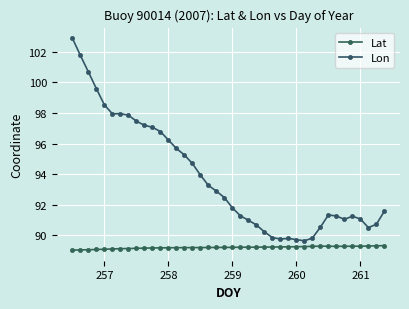

Which series has the largest range (max minus min)?

Lon